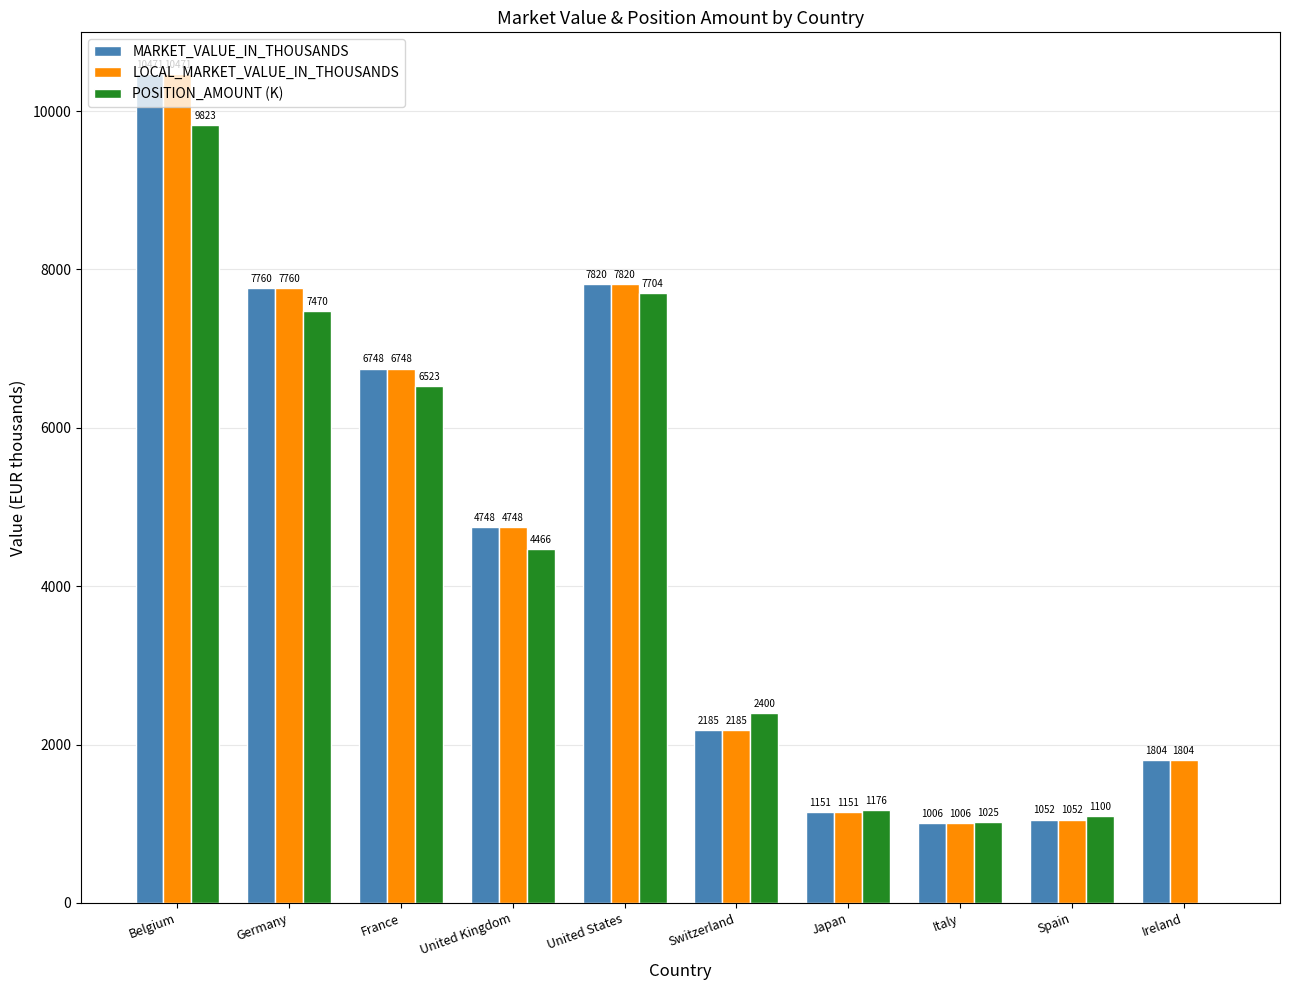

At which label is LOCAL_MARKET_VALUE_IN_THOUSANDS closest to 5738?

United Kingdom